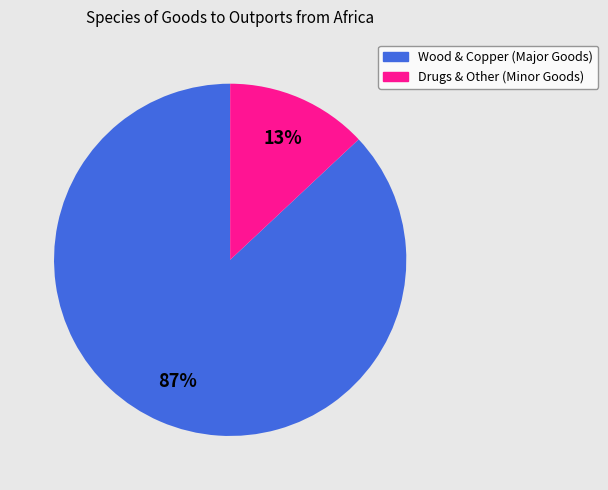

Which has a higher value, Wood & Copper (Major Goods) or Drugs & Other (Minor Goods)?

Wood & Copper (Major Goods)